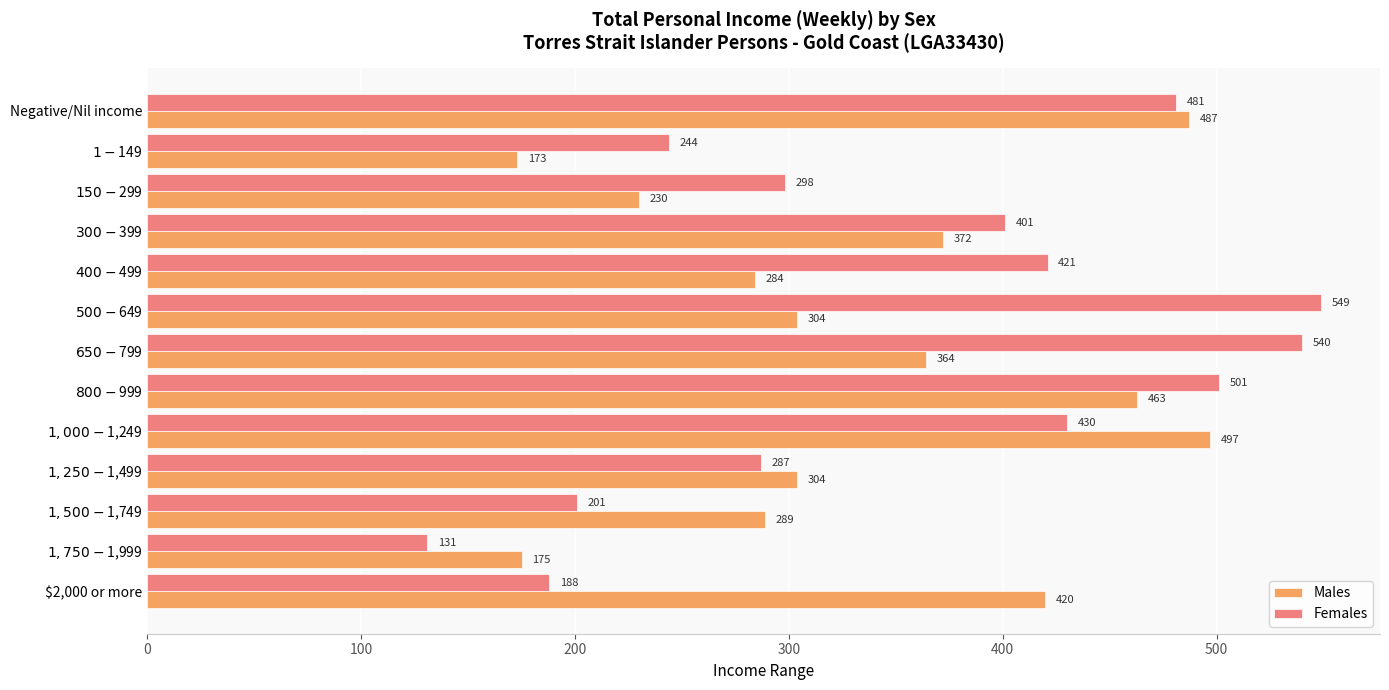

At which category is the sum across all series the highest?

Negative/Nil income